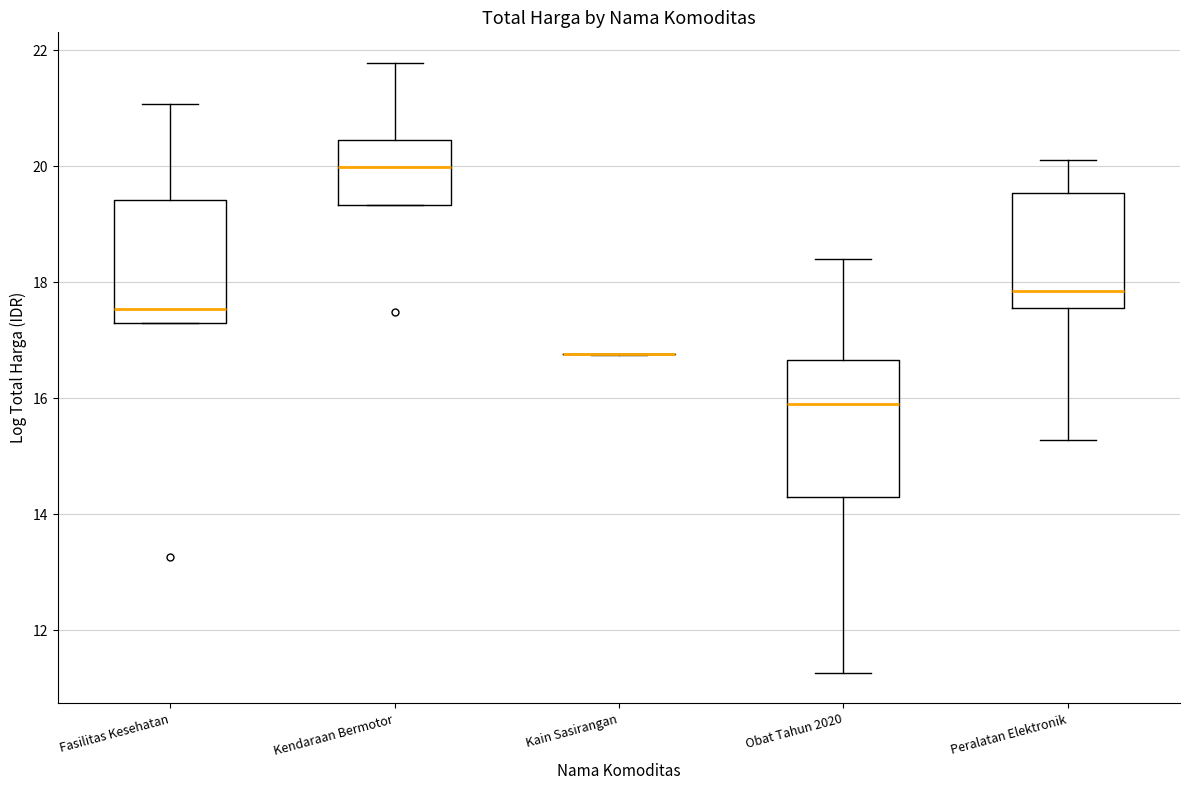

Reading left to right, transcribe this box plot: for each box, give where its median line is, the range the box spans, and where its two whiskers end, as read against the y-axis. The values are not printed on the chart, so give them approximately, as read against the axis.

Fasilitas Kesehatan: median 17.6, box 17.4 to 19.4, whiskers 17.2 to 21.0
Kendaraan Bermotor: median 20.0, box 19.4 to 20.4, whiskers 19.4 to 21.8
Kain Sasirangan: box collapsed to a line at 16.8, whiskers 16.8 to 16.8
Obat Tahun 2020: median 16.0, box 14.4 to 16.6, whiskers 11.2 to 18.4
Peralatan Elektronik: median 17.8, box 17.6 to 19.6, whiskers 15.2 to 20.2